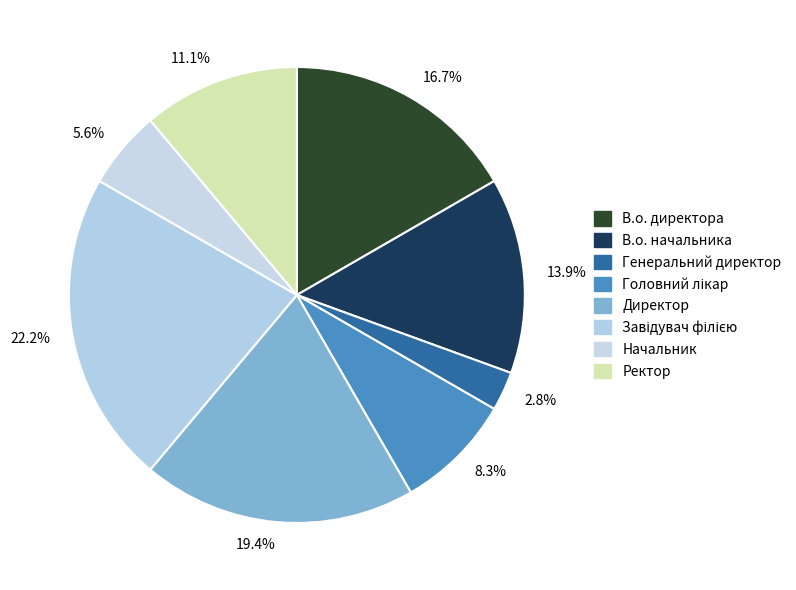

Does Начальник represent more than half of the total?

No